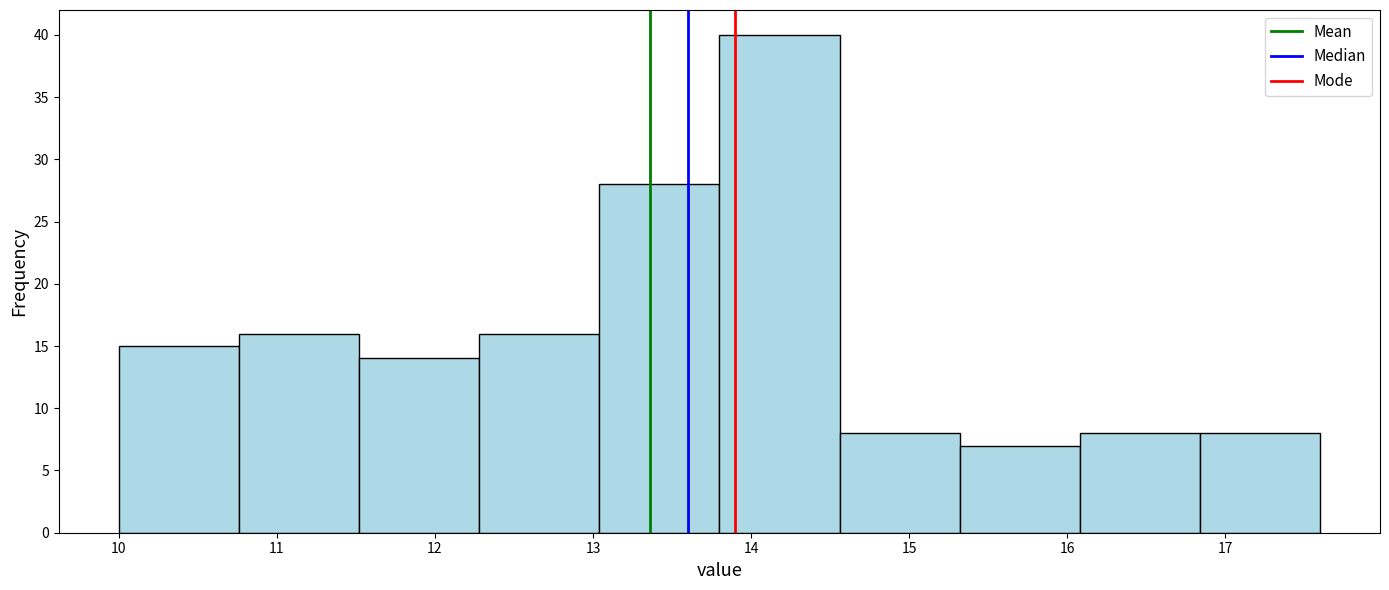

How tall is the bar that spans 12.28 to 13.04 on the x-axis? Neither the bar edges nor the heights are printed on the chart, so give them approximately, as read against the axes.

16